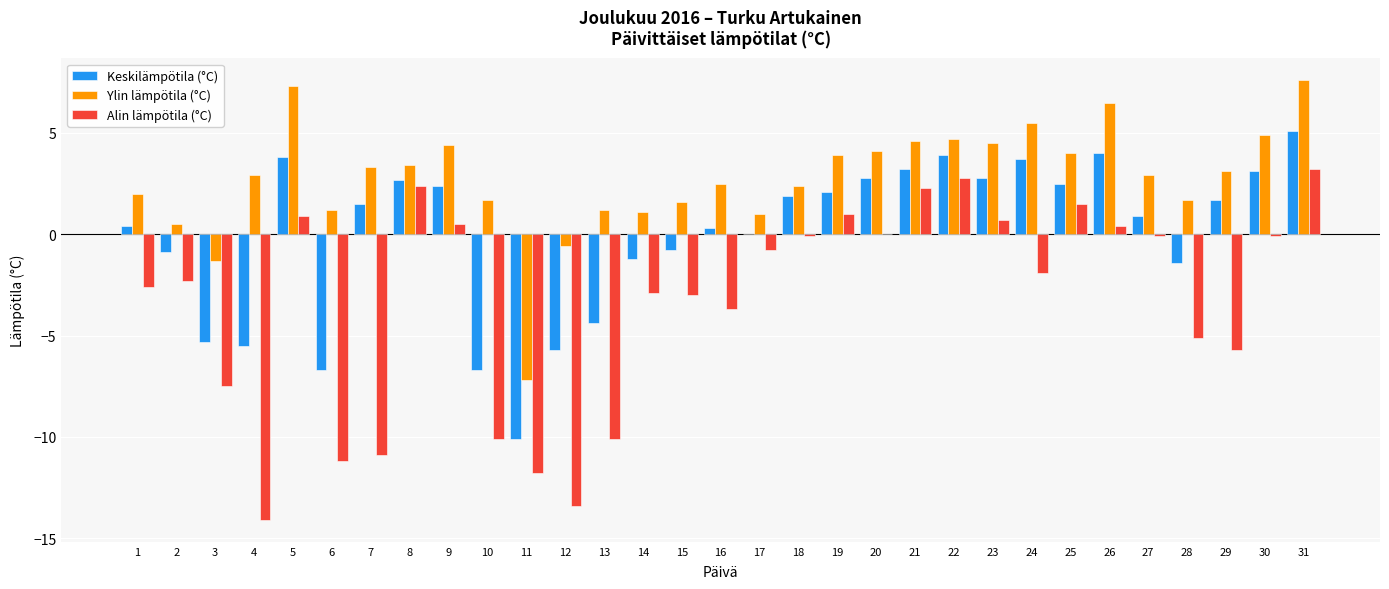

How many distinct data groups are displayed?

3